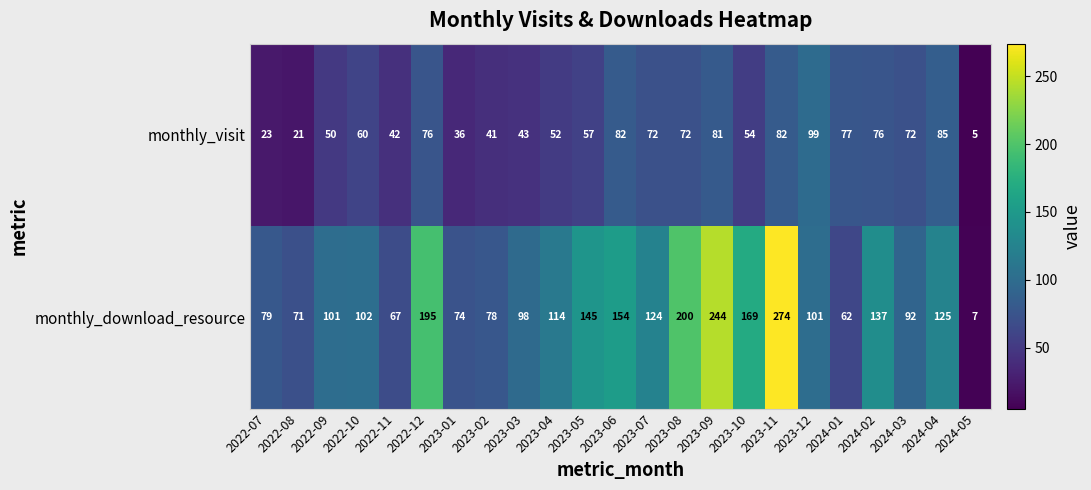

Rank the series by their maximum value, from highest to lowest.

monthly_download_resource, monthly_visit